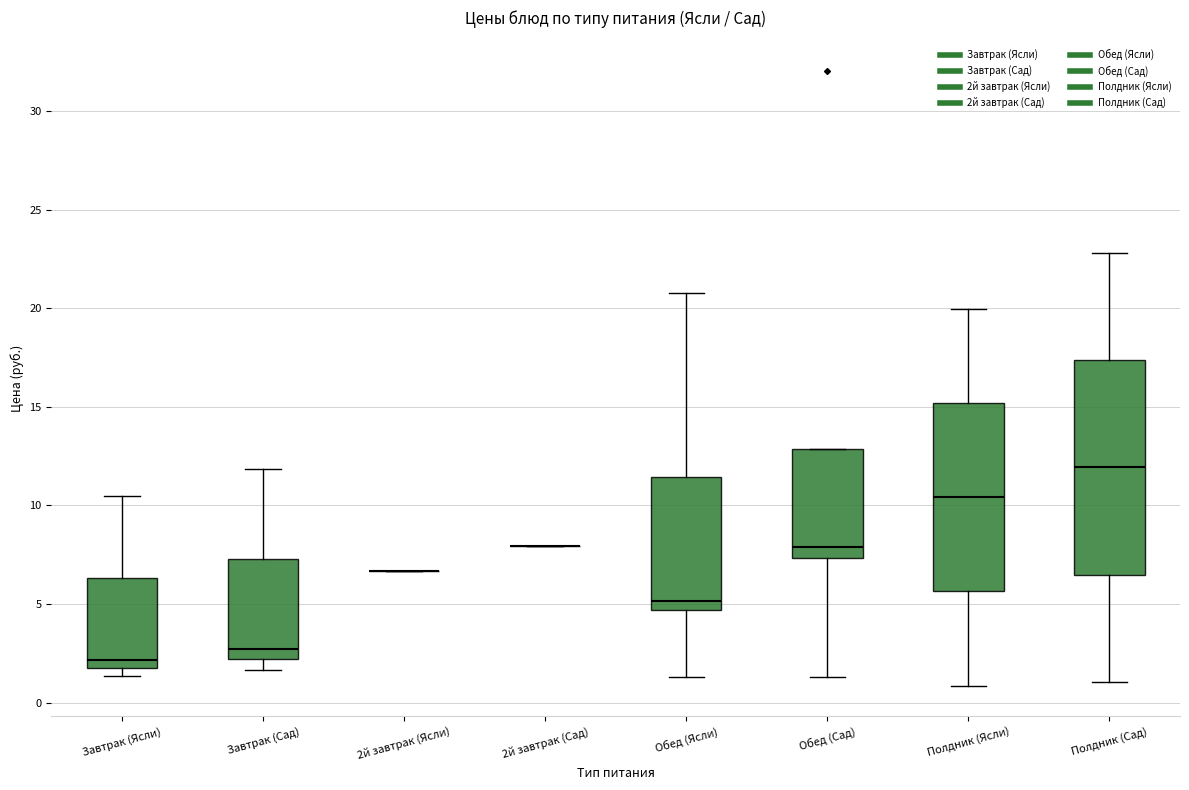

Reading left to right, read every box against the y-axis: the position of its median line, the range the box covers, and the ends of its whiskers. The values are not printed on the chart, so give them approximately, as read against the axis.

Завтрак (Ясли): median 2.0 (just above the box's lower edge), box 2.0 to 6.5, whiskers 1.5 to 10.5
Завтрак (Сад): median 2.5, box 2.0 to 7.5, whiskers 1.5 to 12.0
2й завтрак (Ясли): box collapsed to a line at 6.5, whiskers 6.5 to 6.5
2й завтрак (Сад): box collapsed to a line at 8.0, whiskers 8.0 to 8.0
Обед (Ясли): median 5.0, box 4.5 to 11.5, whiskers 1.5 to 21.0
Обед (Сад): median 8.0, box 7.5 to 13.0, whiskers 1.5 to 13.0
Полдник (Ясли): median 10.5, box 5.5 to 15.0, whiskers 1.0 to 20.0
Полдник (Сад): median 12.0, box 6.5 to 17.5, whiskers 1.0 to 23.0